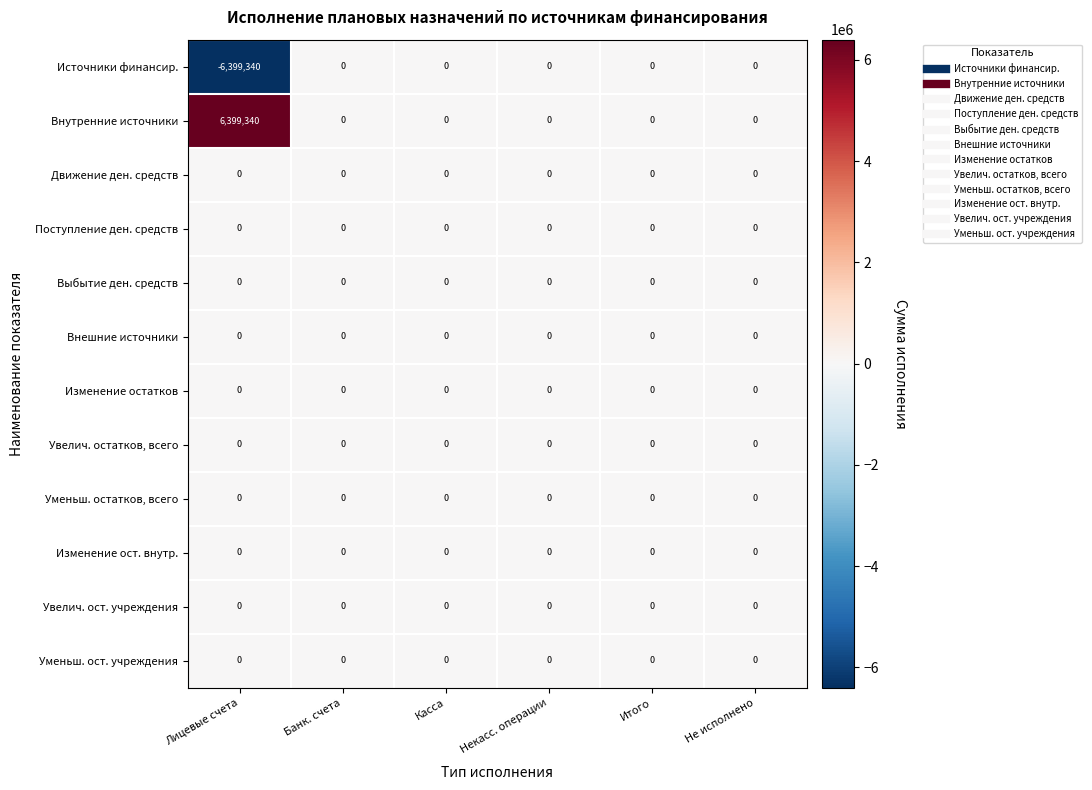

The Источники финансир. series shows 0 at Касса. True or false?

True